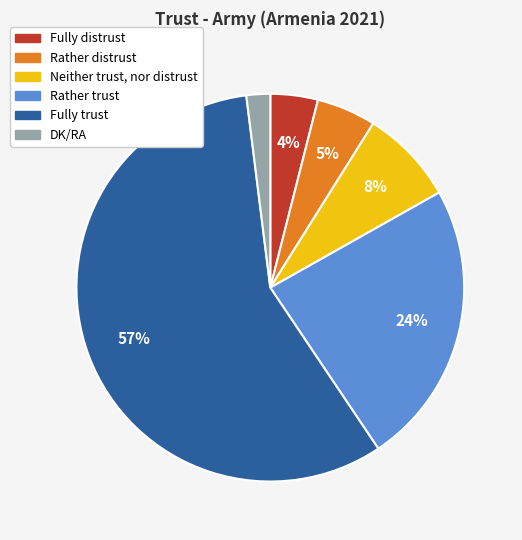

Which category accounts for the majority?

Fully trust